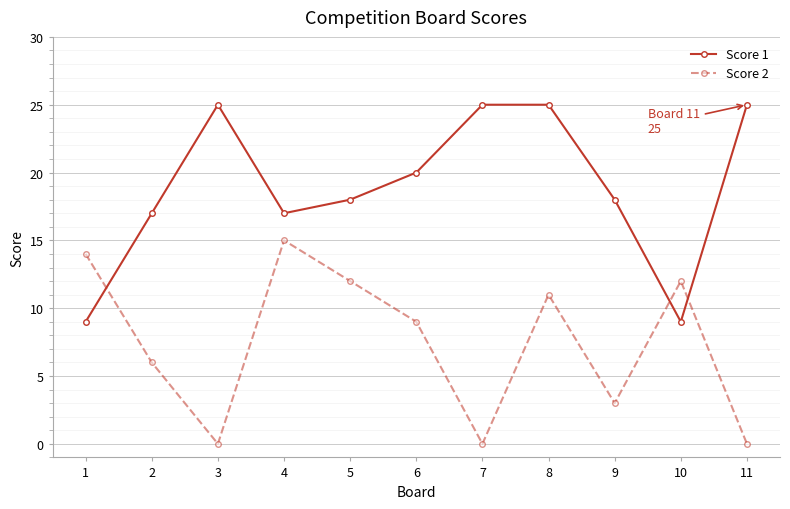

The value of Score 2 at 3 is -6. True or false?

False